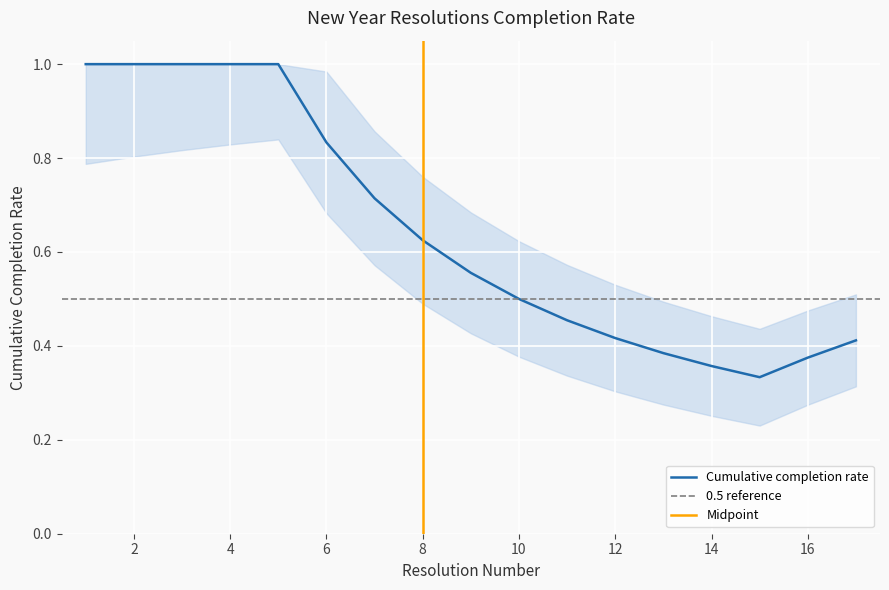

Is it true that Cumulative completion rate equals 1.4 at 6?

False